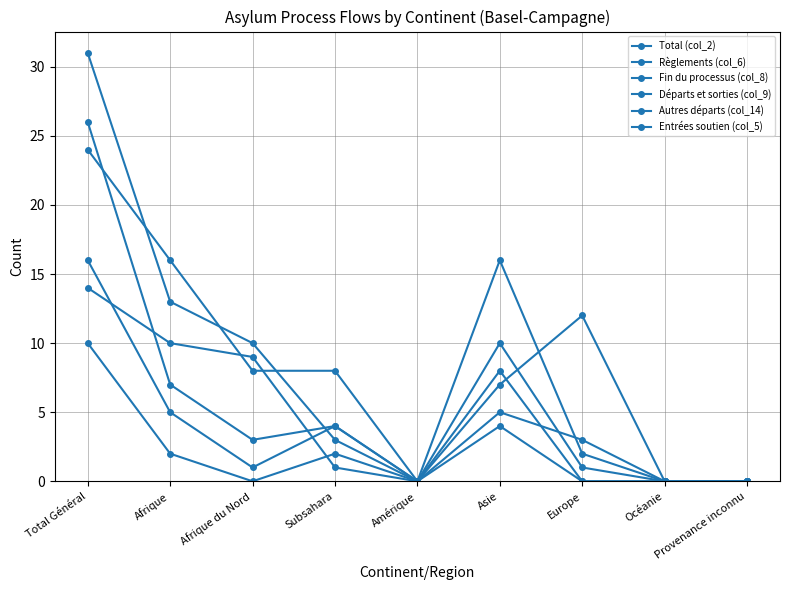

At which category does Fin du processus (col_8) reach its first local valley?

Afrique du Nord